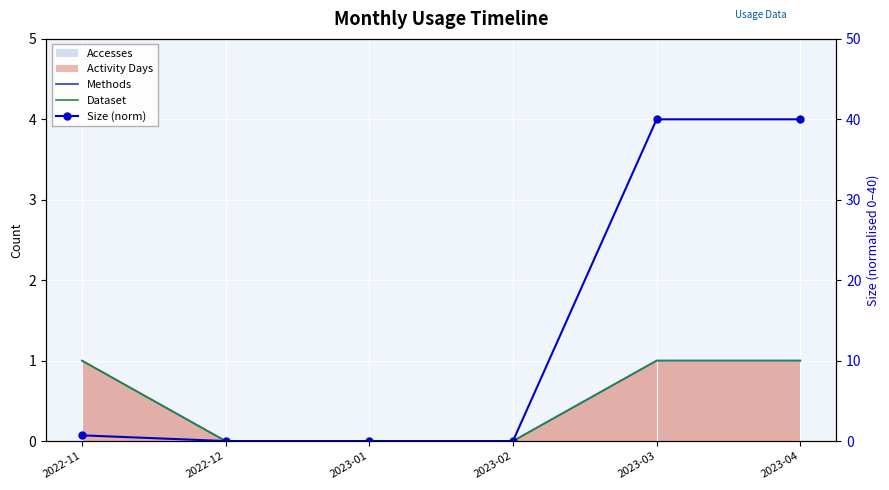

Which series has the largest total across all categories?

Size (norm)